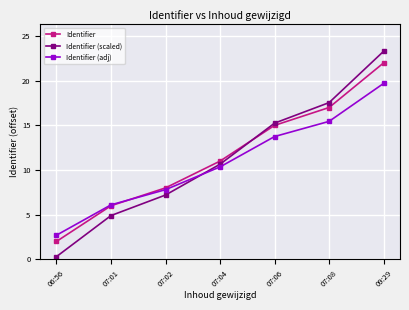

Which series has the largest total across all categories?

Identifier